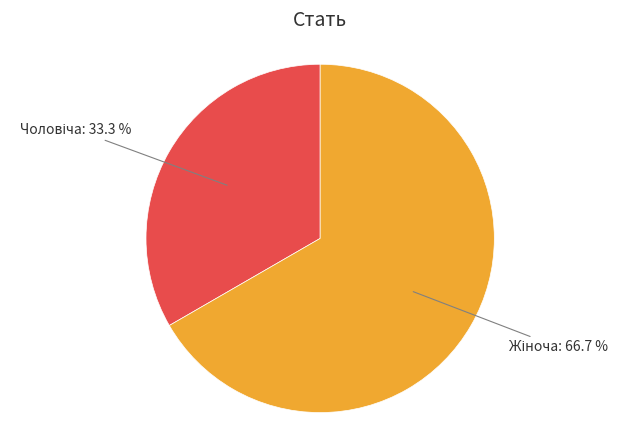

Is there a majority slice in this chart?

Yes